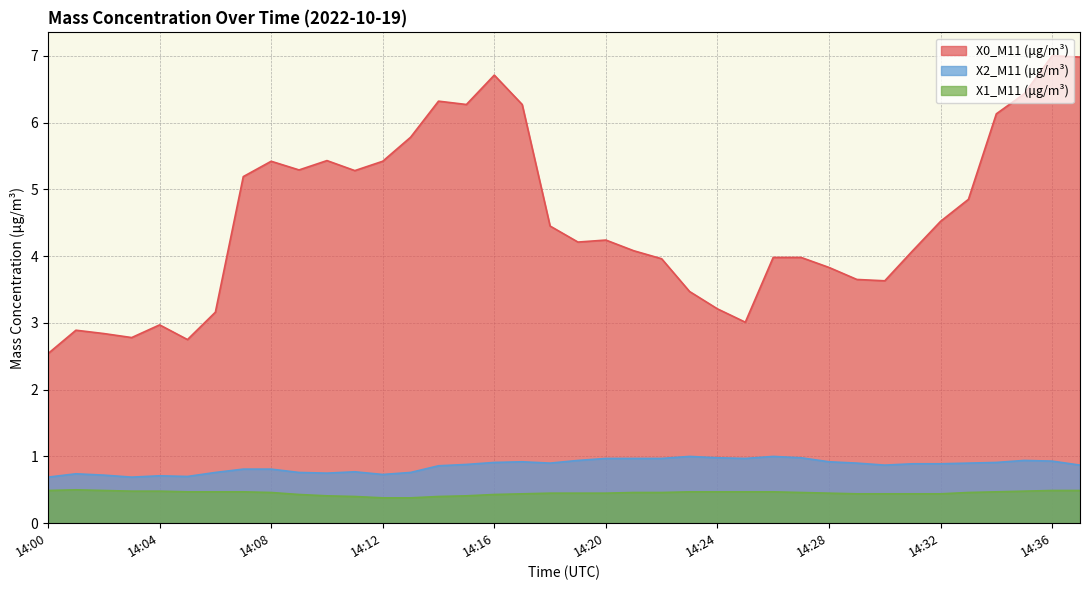

What is the value of the X2_M11 (μg/m³) point at the 9th from the left?

0.8